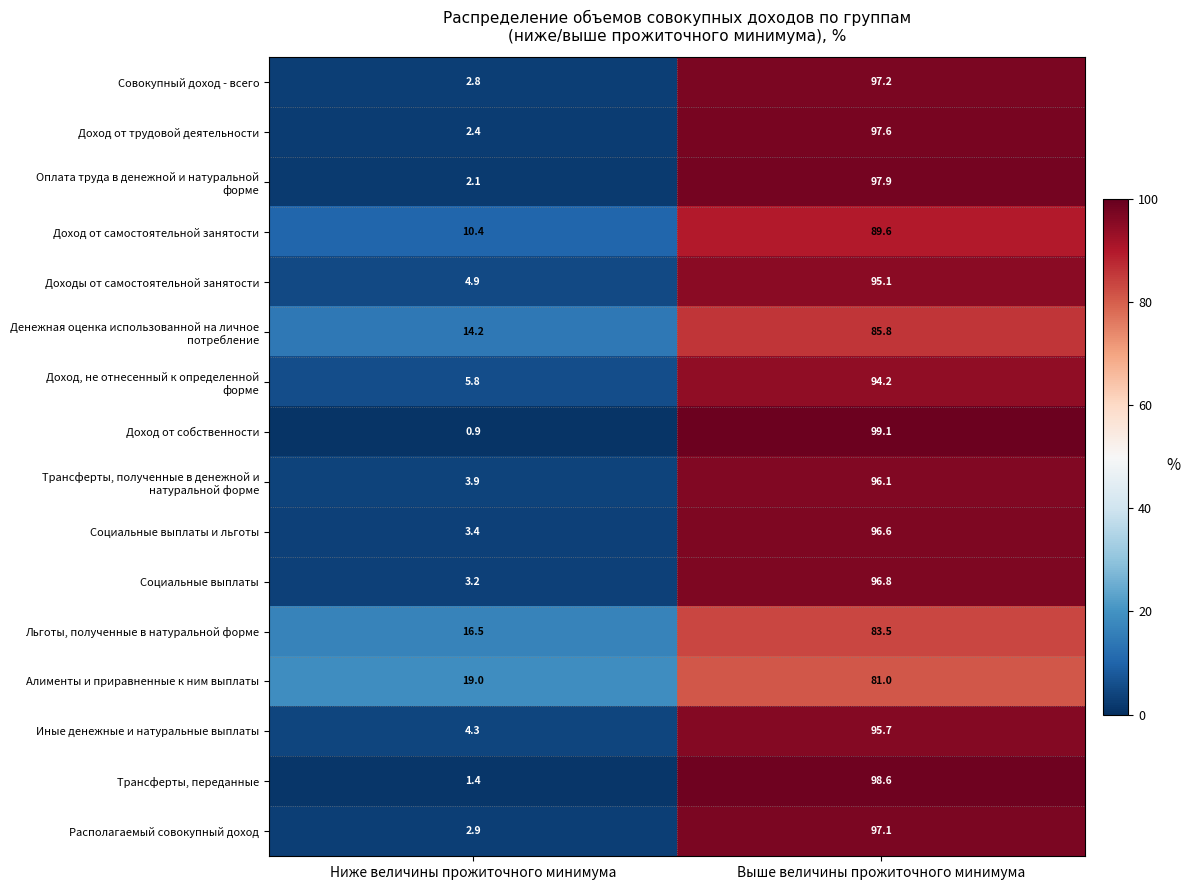

Which category has the lowest value in the Иные денежные и натуральные выплаты series?

Ниже величины прожиточного минимума